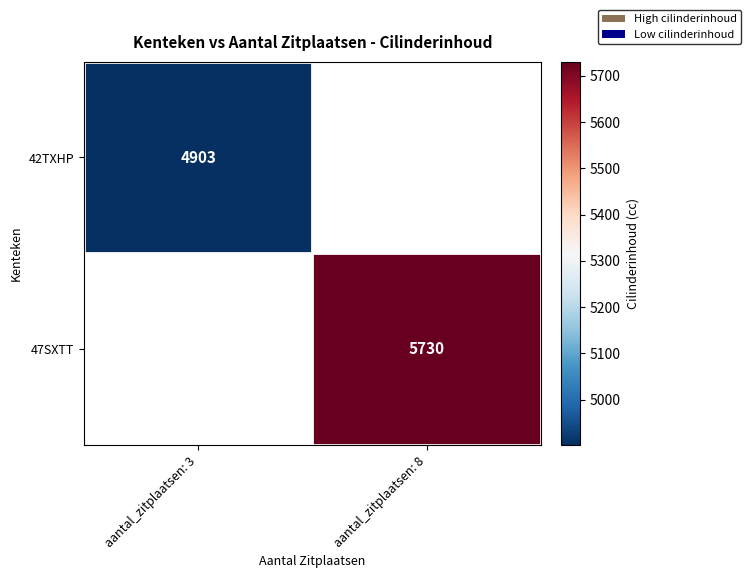

At which category does the chart reach its minimum across all series?

aantal_zitplaatsen: 3